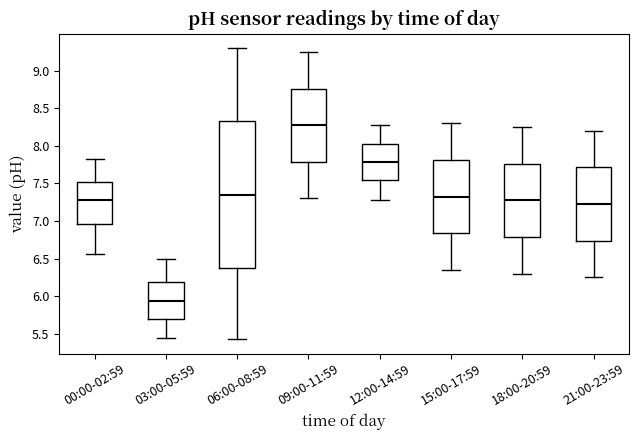

Where does the median line of the box for 21:00-23:59 sit on the y-axis? The values are not printed on the chart, so give them approximately, as read against the axis.

7.25